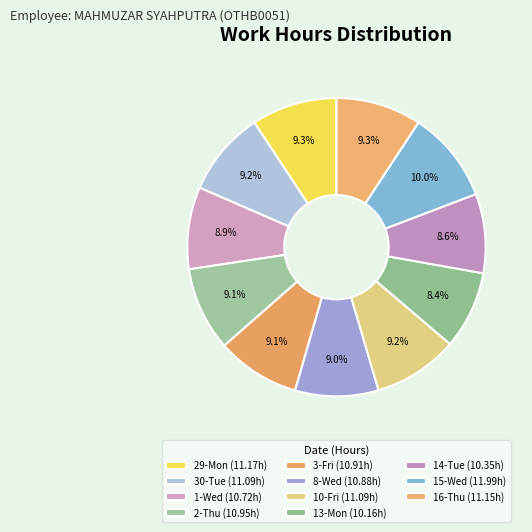

To the nearest percent, what is the combined percentage of 10-Fri and 3-Fri?

18%